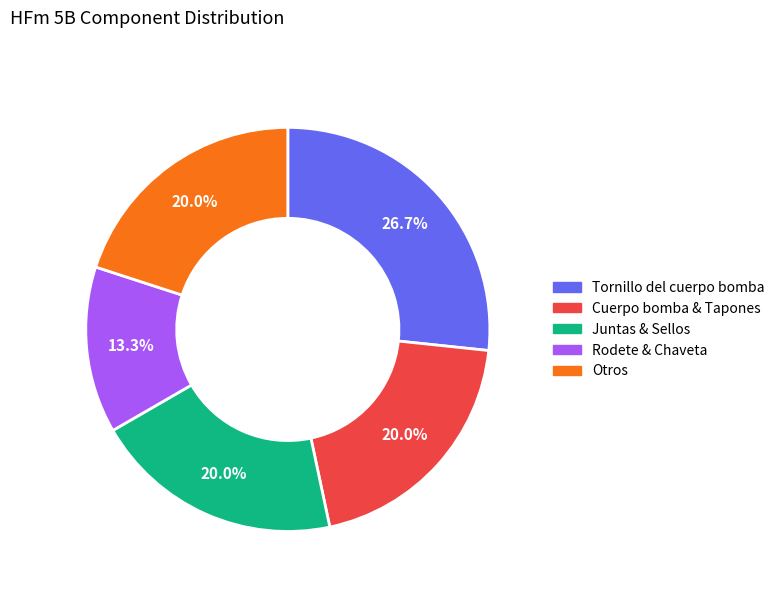

Does any single category account for the majority?

No